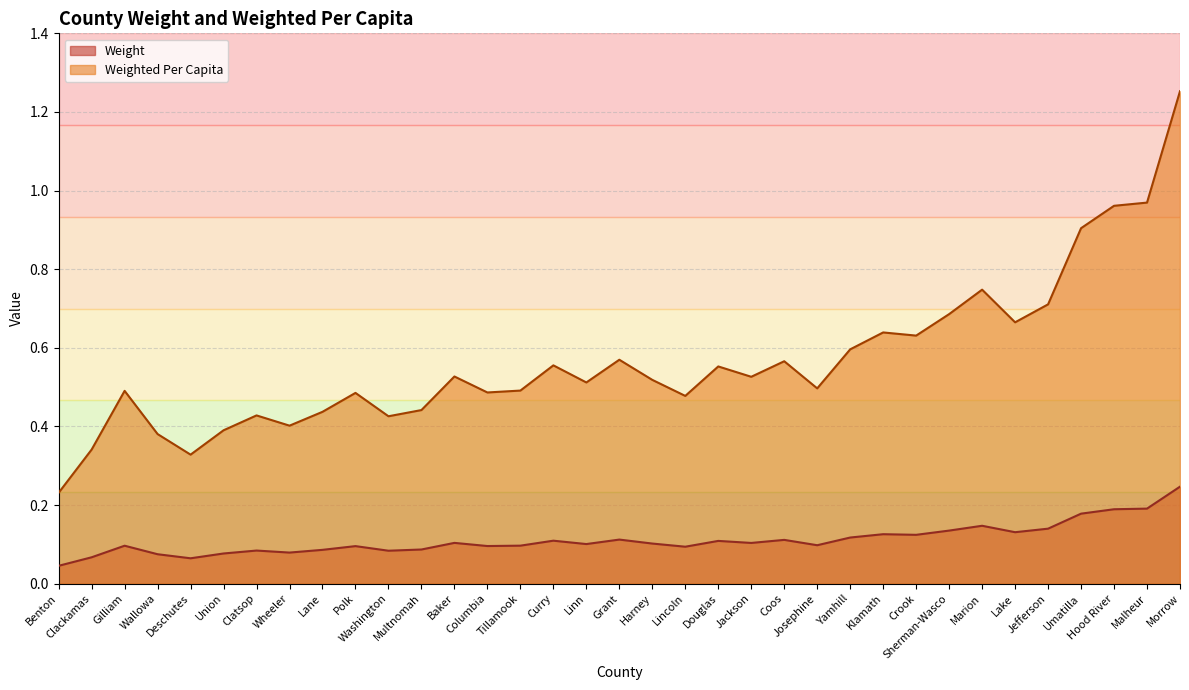

Which series changed the most between Gilliam and Deschutes?

Weighted Per Capita